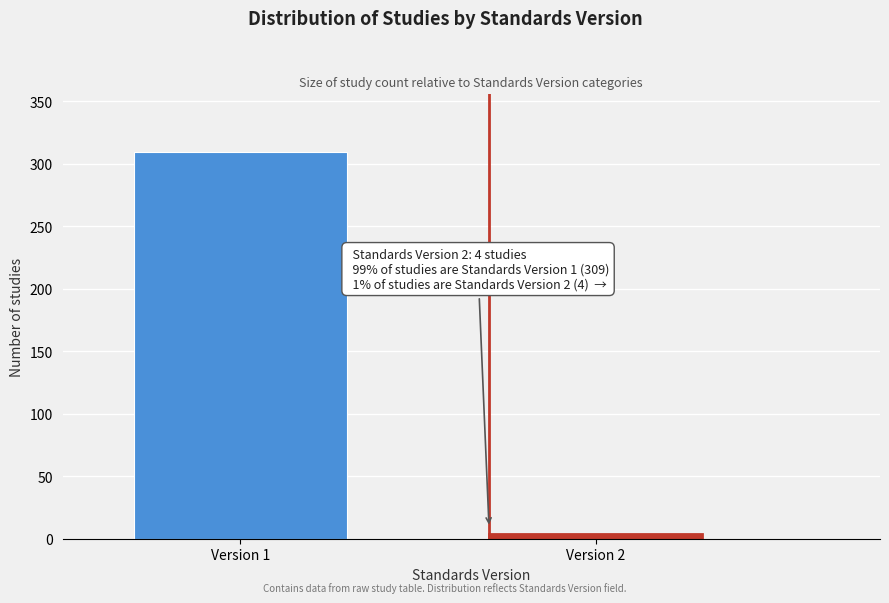

Reading right to left, what are all the values shown in this chart?

Version 2=4	Version 1=309